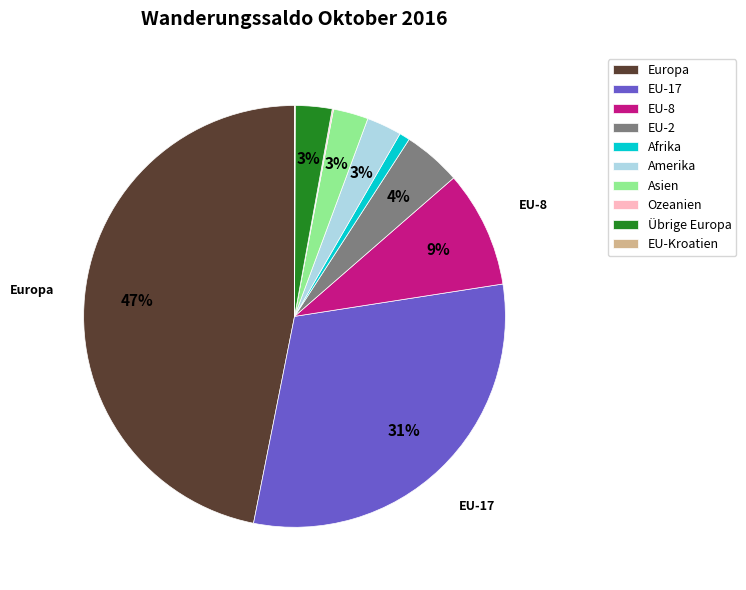

Is it true that EU-17 is 31% of the pie?

True